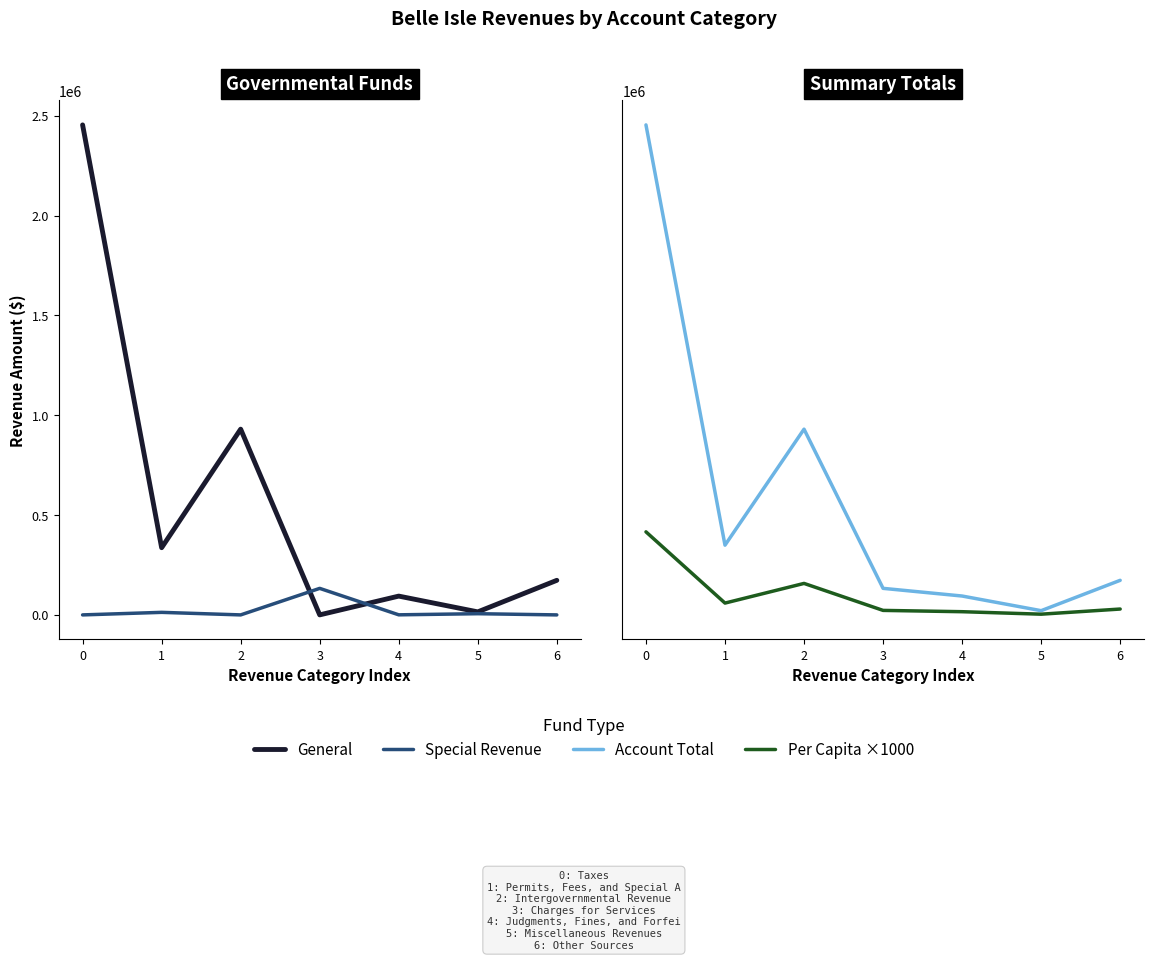

The Per Capita ×1000 series shows 29350 at 6. True or false?

True